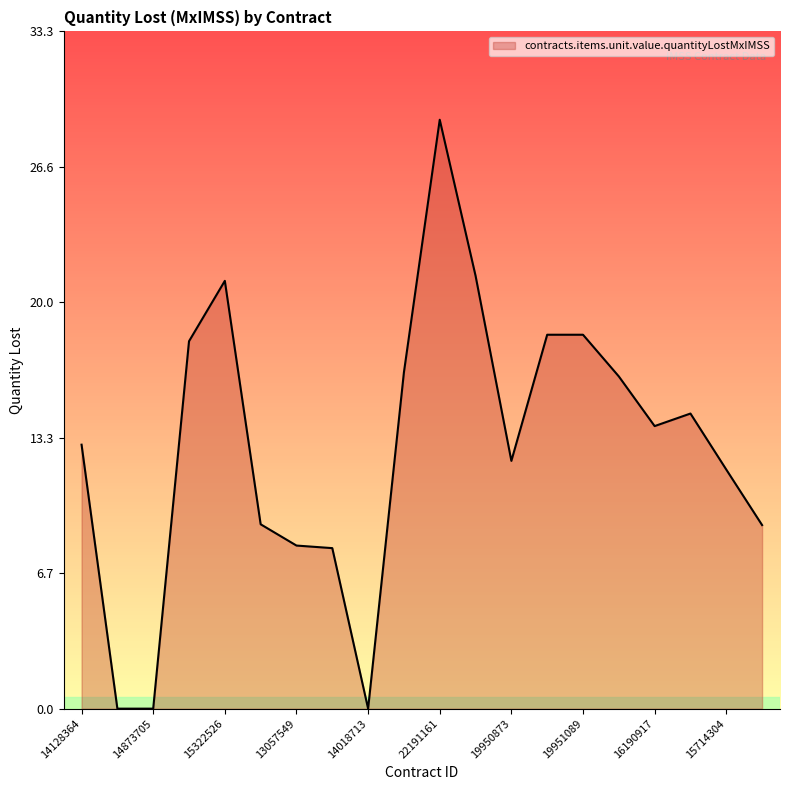

What is the maximum value shown in the chart?

29.0